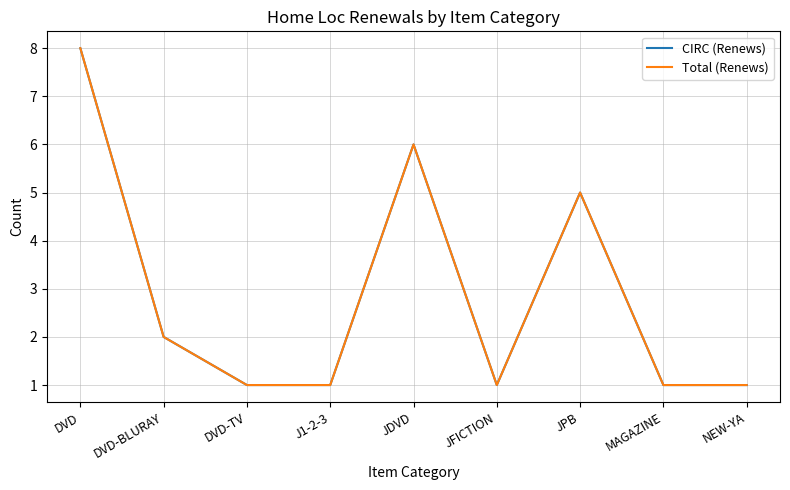

Does the chart have visible grid lines?

Yes